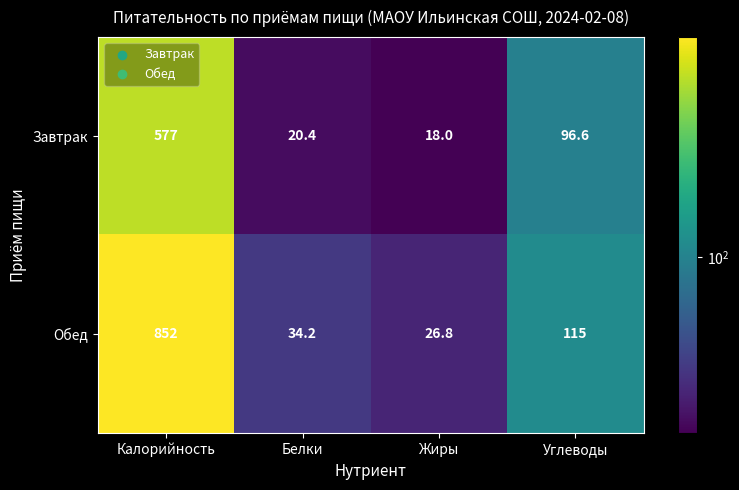

Rank the series by their maximum value, from highest to lowest.

Обед, Завтрак